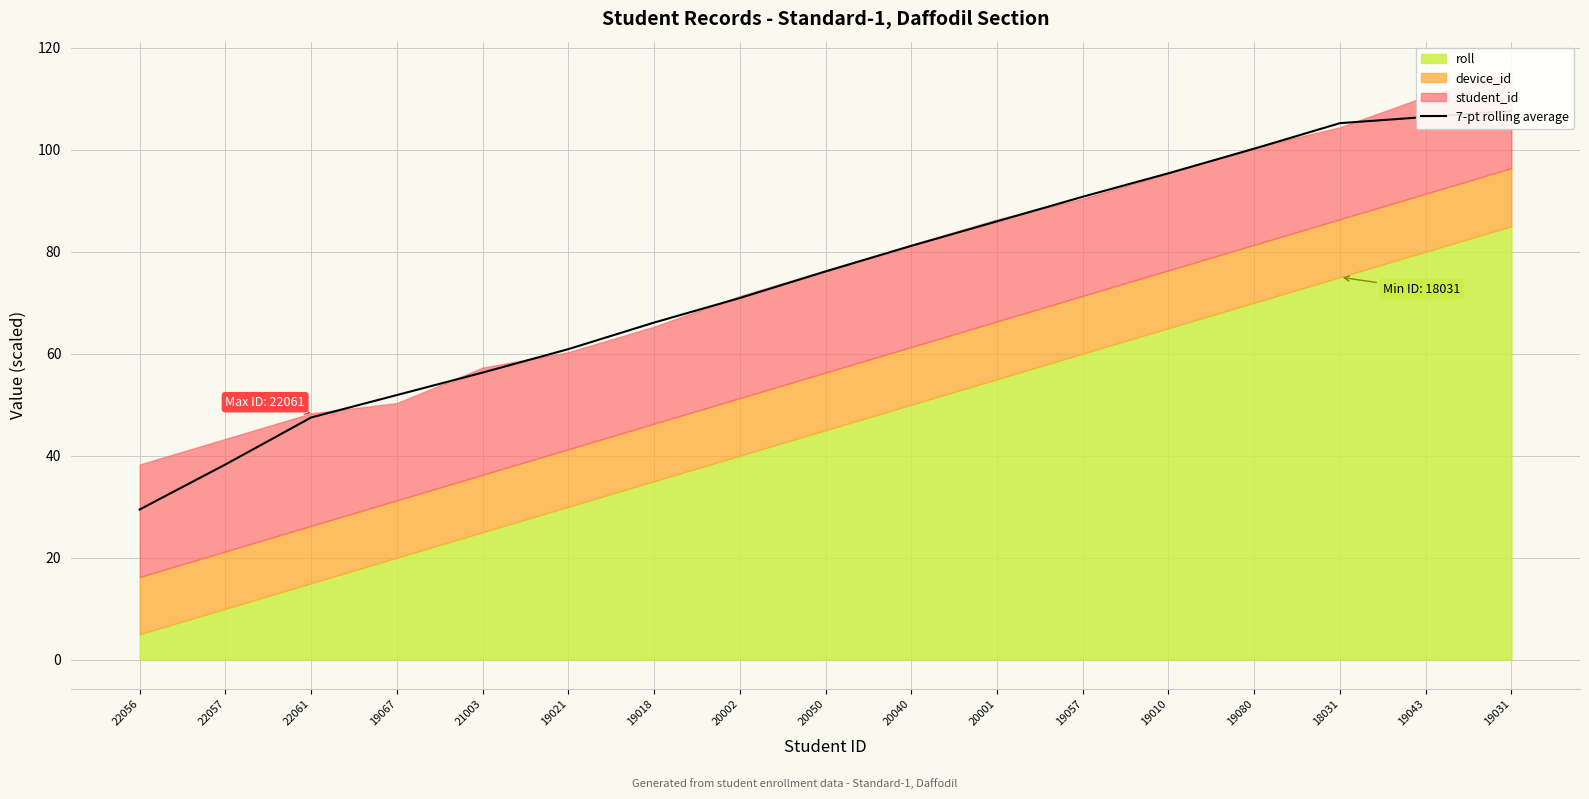

Rank the categories by value from lowest to highest.

22056, 22057, 22061, 19067, 21003, 19021, 19018, 20002, 20050, 20040, 20001, 19057, 19010, 19080, 18031, 19043, 19031